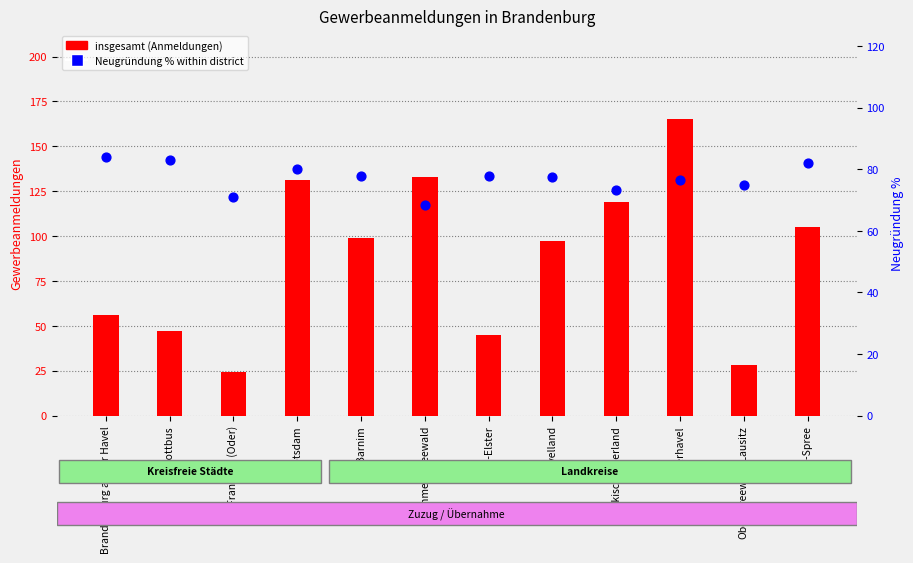

Is the value of insgesamt (Anmeldungen) at Cottbus greater than the value of Neugründung % (percentile-rank style) at Havelland?

No